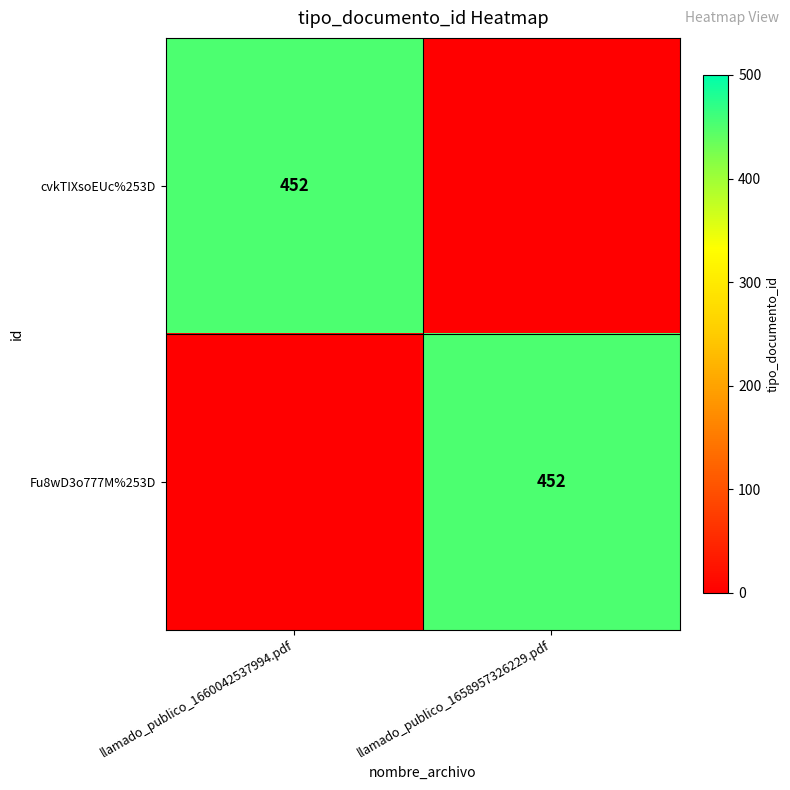

Is it true that Fu8wD3o777M%253D equals 452 at llamado_publico_1658957326229.pdf?

True